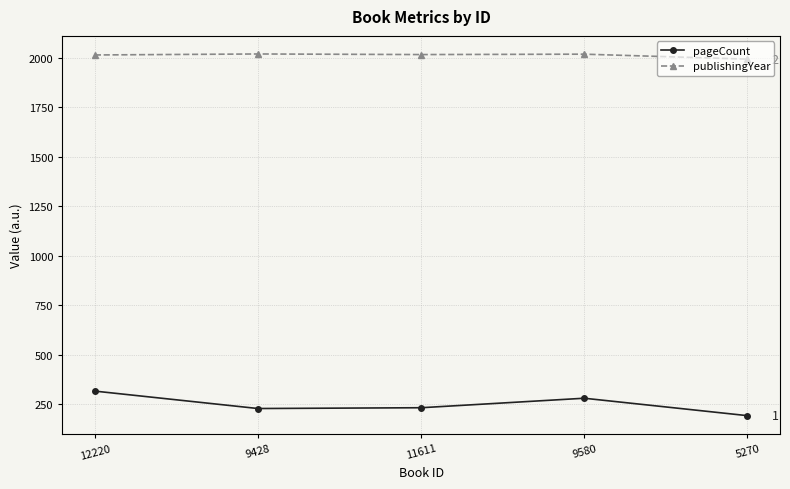

What is the value of the pageCount point at the 5th from the left?

192